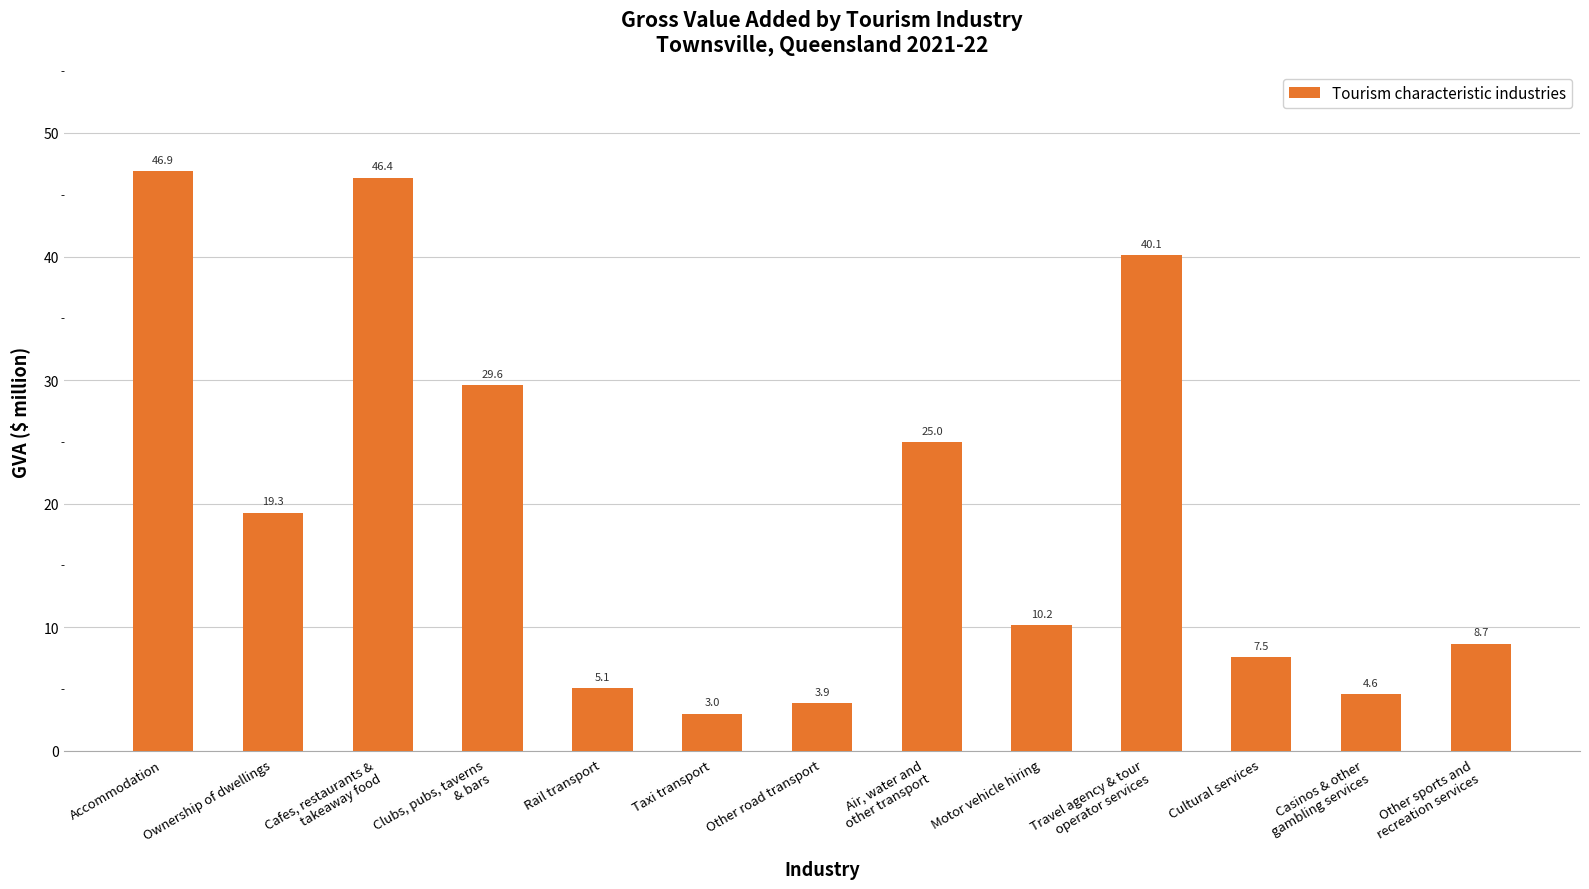

List the labels in order of value, largest first.

Accommodation, Cafes, restaurants &
takeaway food, Travel agency & tour
operator services, Clubs, pubs, taverns
& bars, Air, water and
other transport, Ownership of dwellings, Motor vehicle hiring, Other sports and
recreation services, Cultural services, Rail transport, Casinos & other
gambling services, Other road transport, Taxi transport